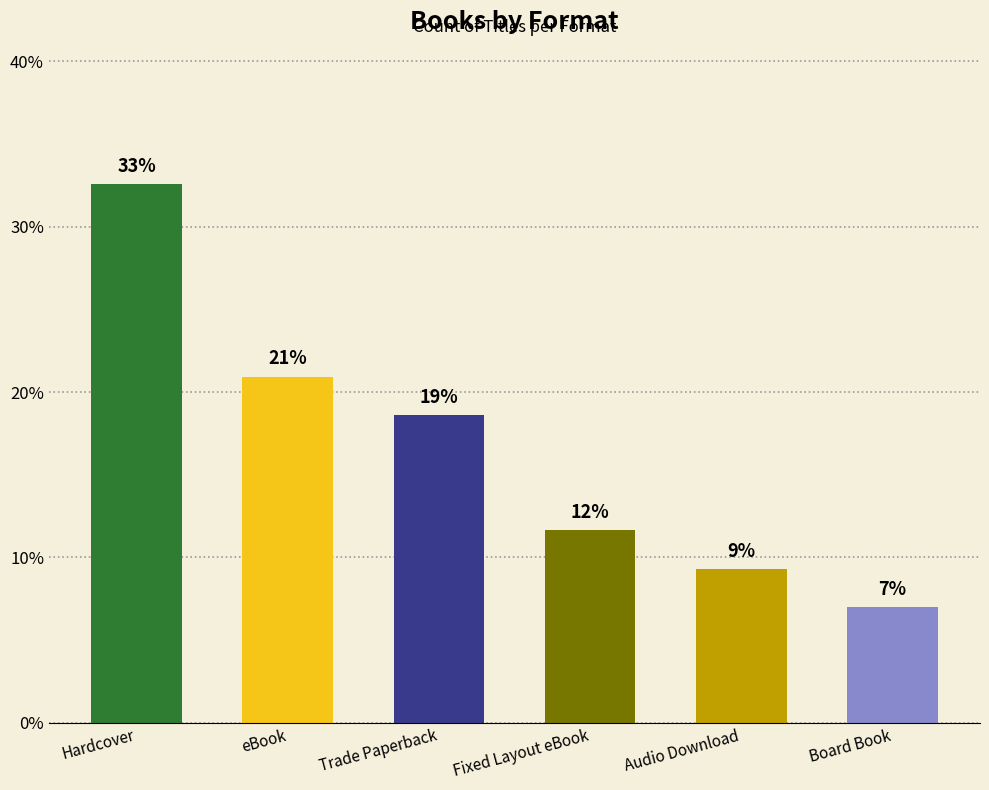

True or false: the data shows 6.4 at eBook.

False